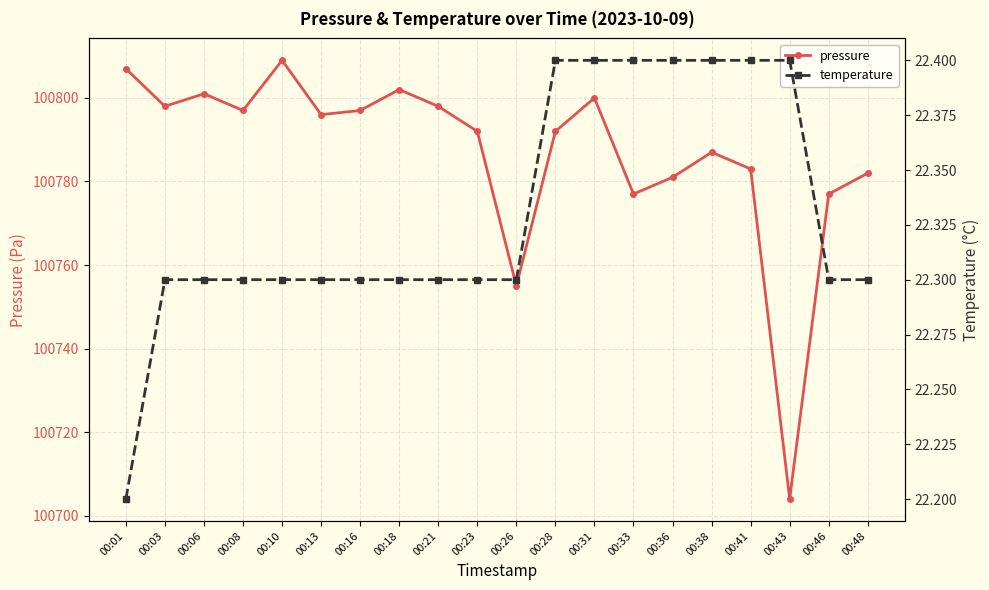

Which has a higher value, 00:21 or 00:38?

00:21